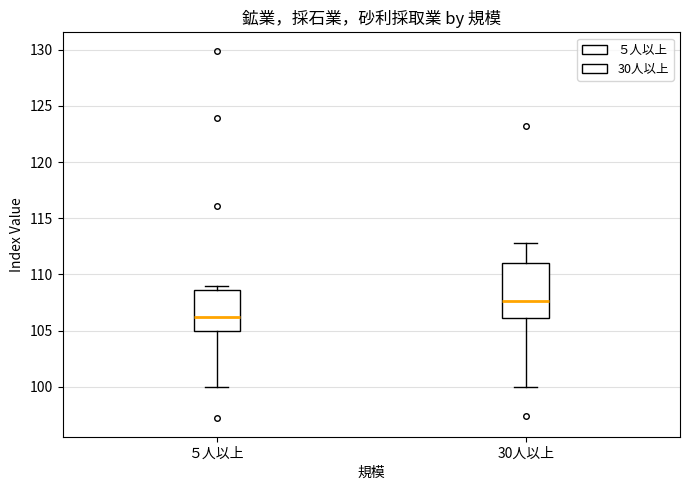

Which box's median line is the lowest?

５人以上